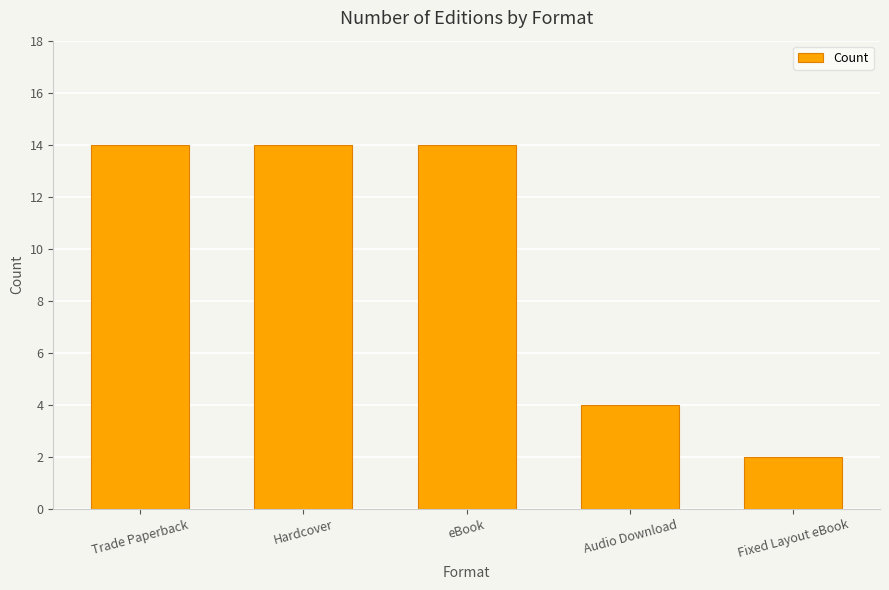

What is the sum of the values at Fixed Layout eBook and eBook?

16